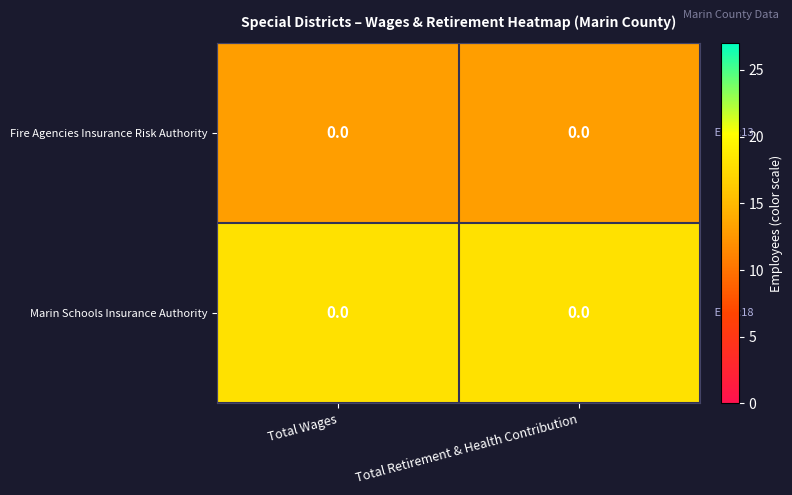

What is the greatest value displayed?

18